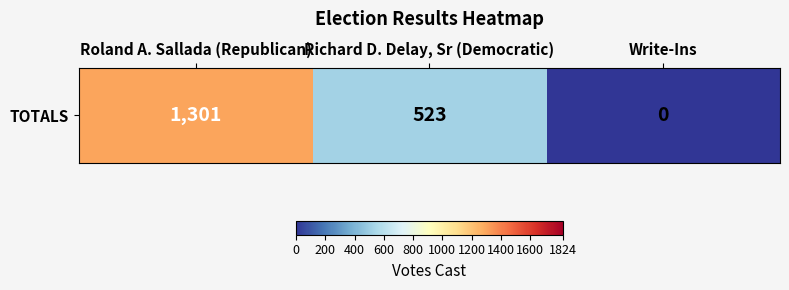

List the labels in order of value, largest first.

Roland A. Sallada (Republican), Richard D. Delay, Sr (Democratic), Write-Ins